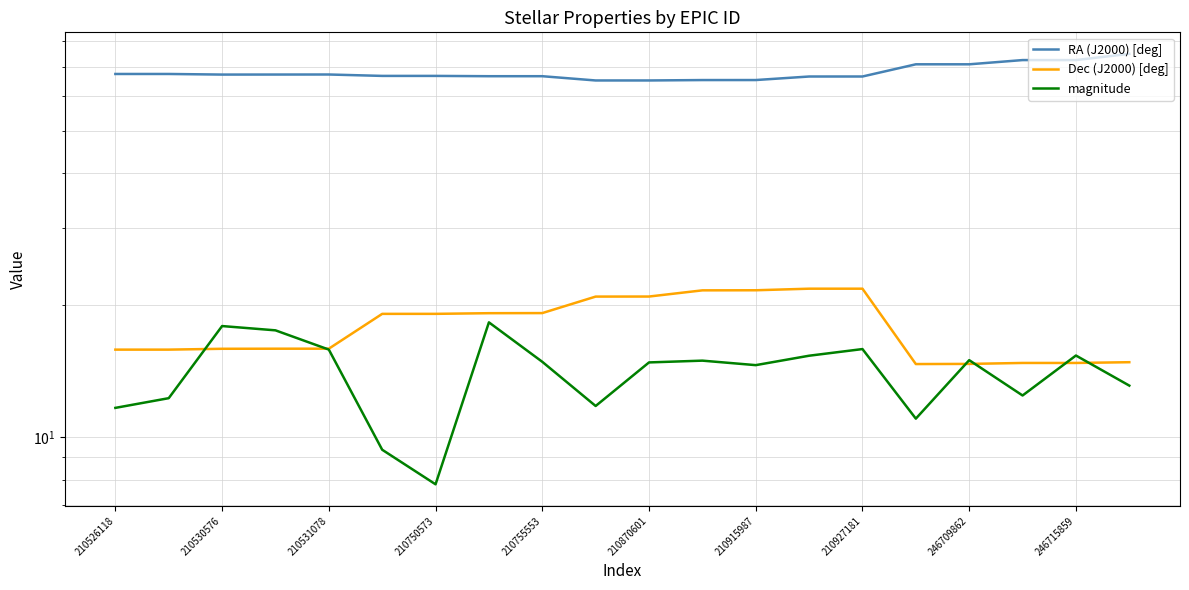

What is the maximum value for RA (J2000) [deg]?

75.0